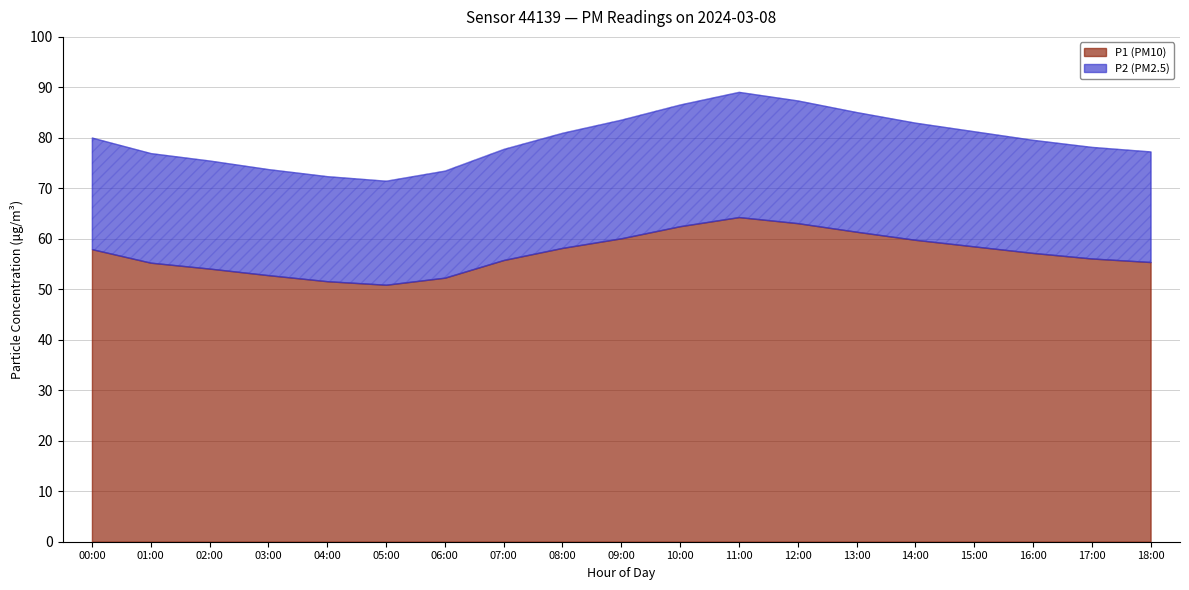

What position from the left is 08:00?

9